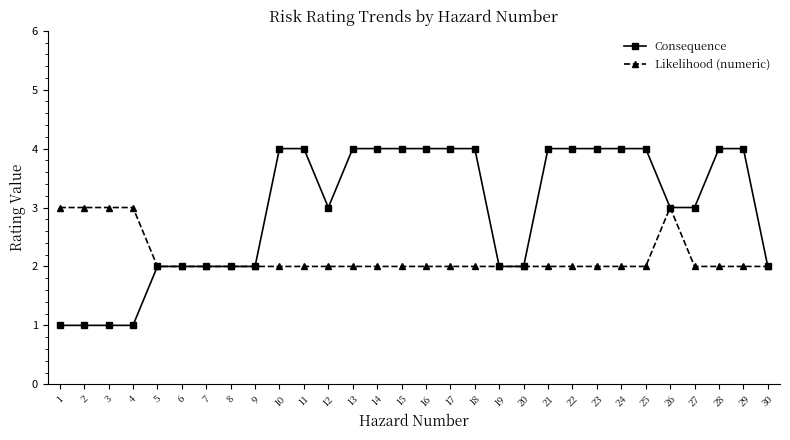

The value of Consequence at 5 is 2. True or false?

True